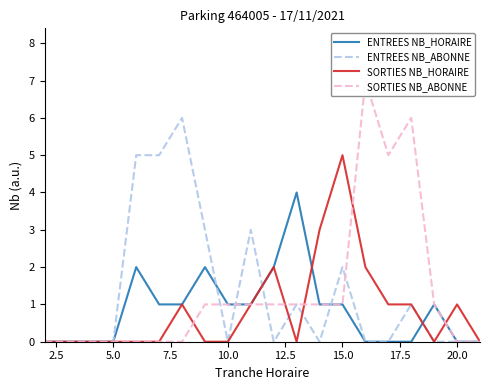

At which label does SORTIES NB_HORAIRE reach its peak?

15.0